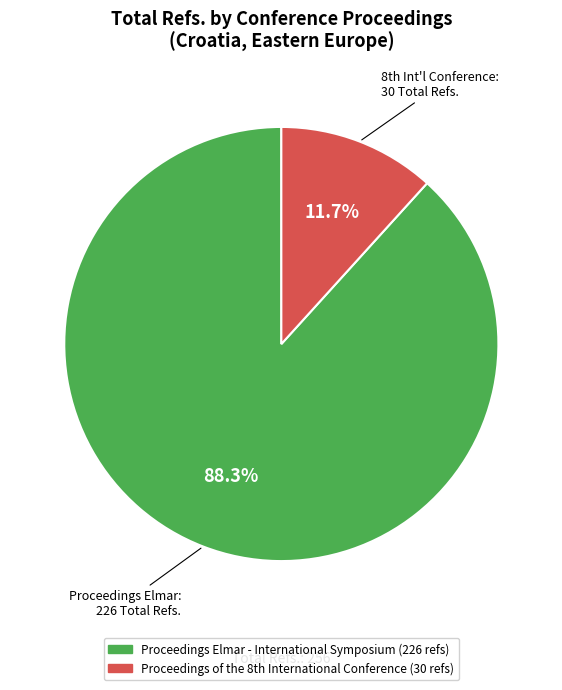

The Proceedings Elmar - International Symposium slice represents 74% of the pie. True or false?

False